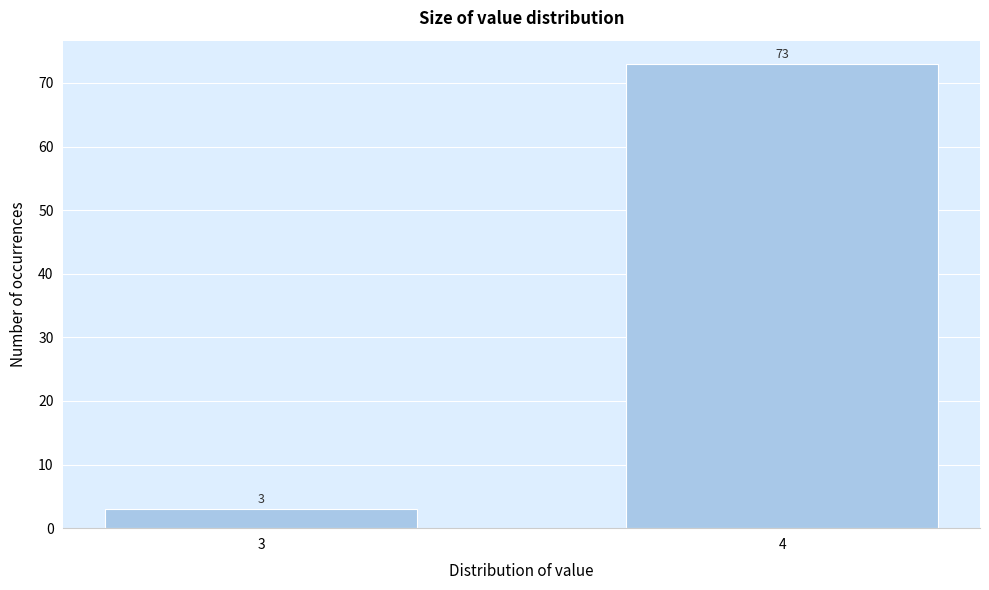

Reading left to right, extract all data points from this chart.

3=3	4=73